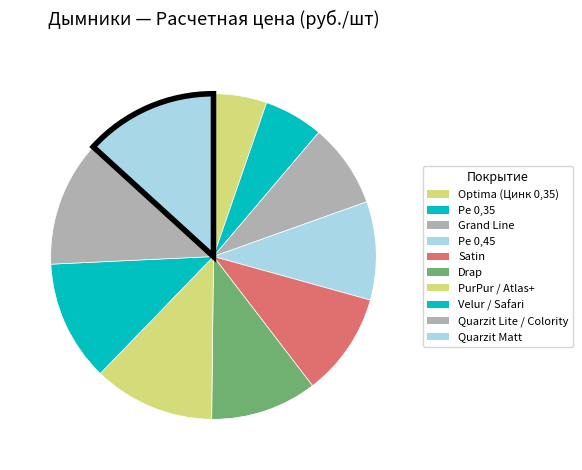

Which category has the biggest portion of the pie?

Quarzit Matt